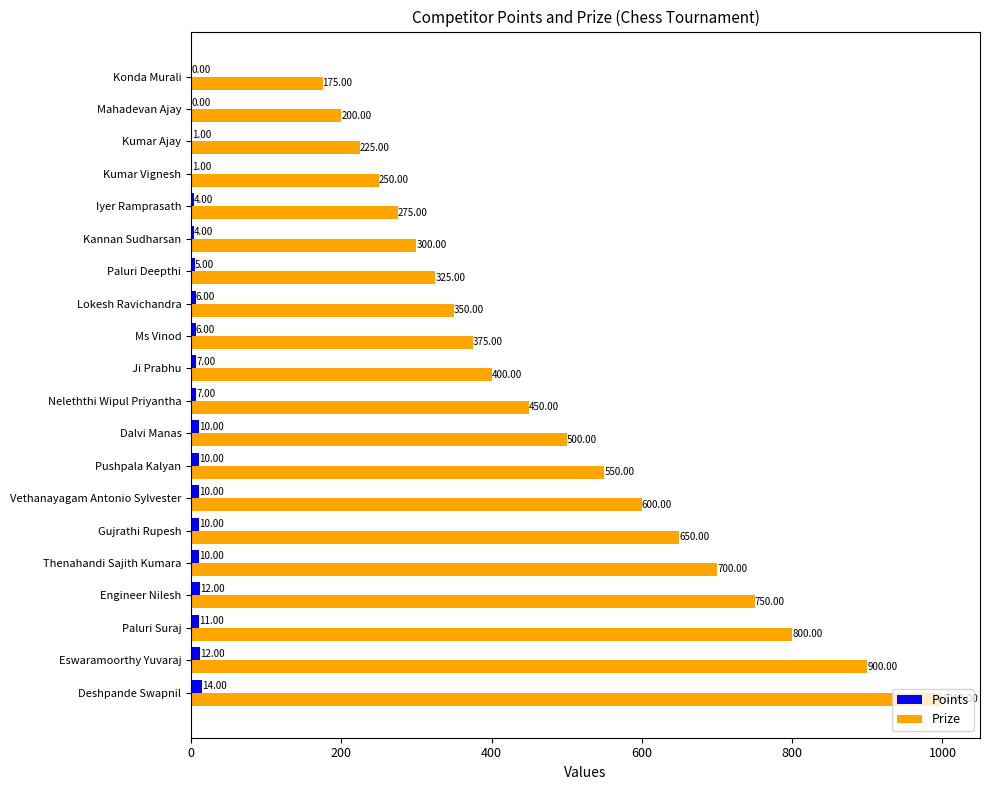

What is the sum of the Points values at Kumar Vignesh and Engineer Nilesh?

13